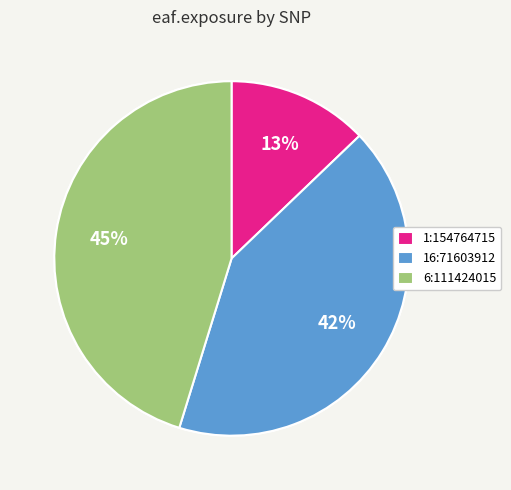

Rank the categories by value from lowest to highest.

1:154764715, 16:71603912, 6:111424015